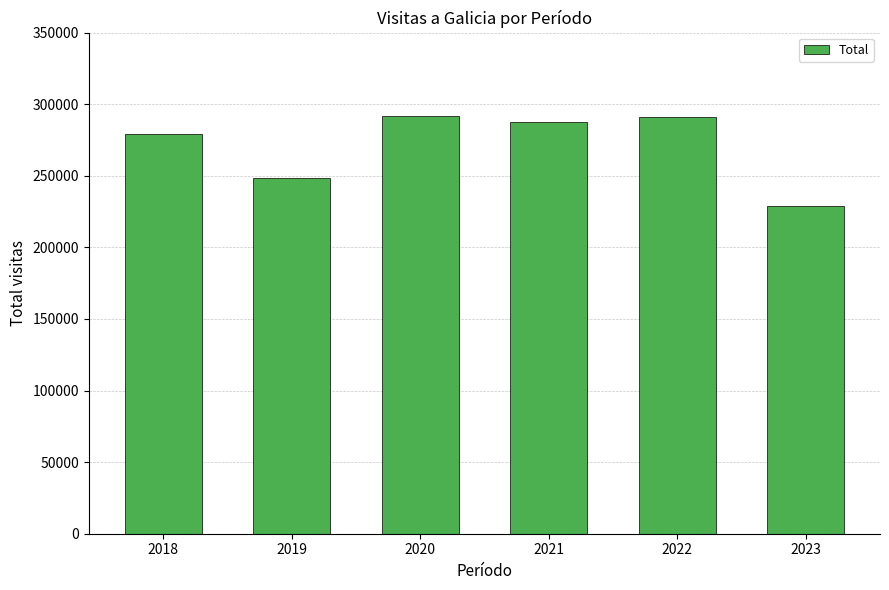

Count the number of data series in this chart.

1